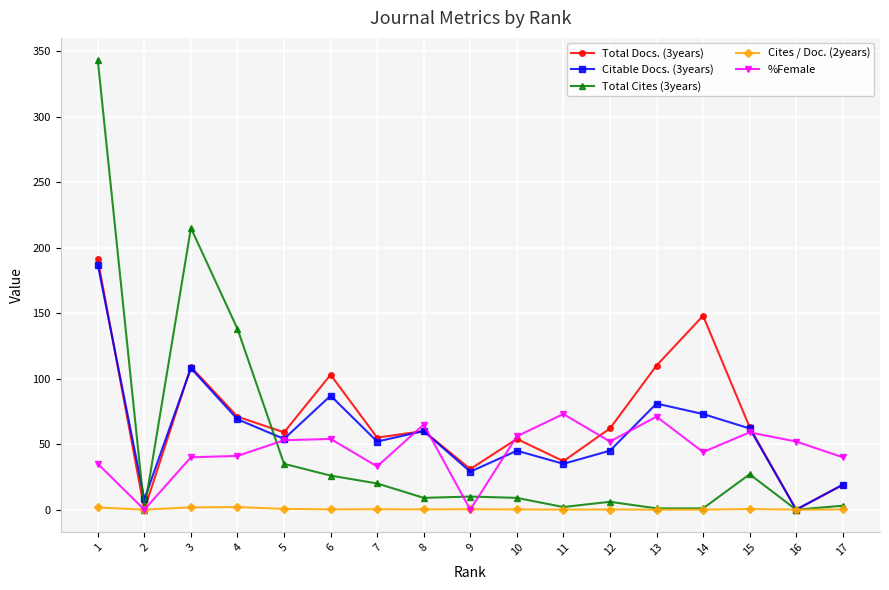

What is the total value across all series at 2?

8.0